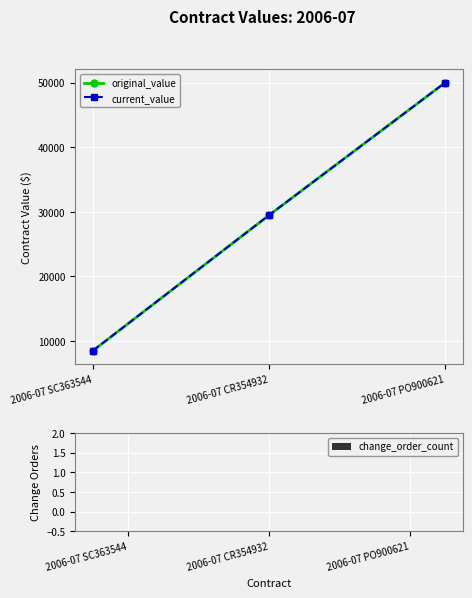

Which series has the widest spread of values?

original_value